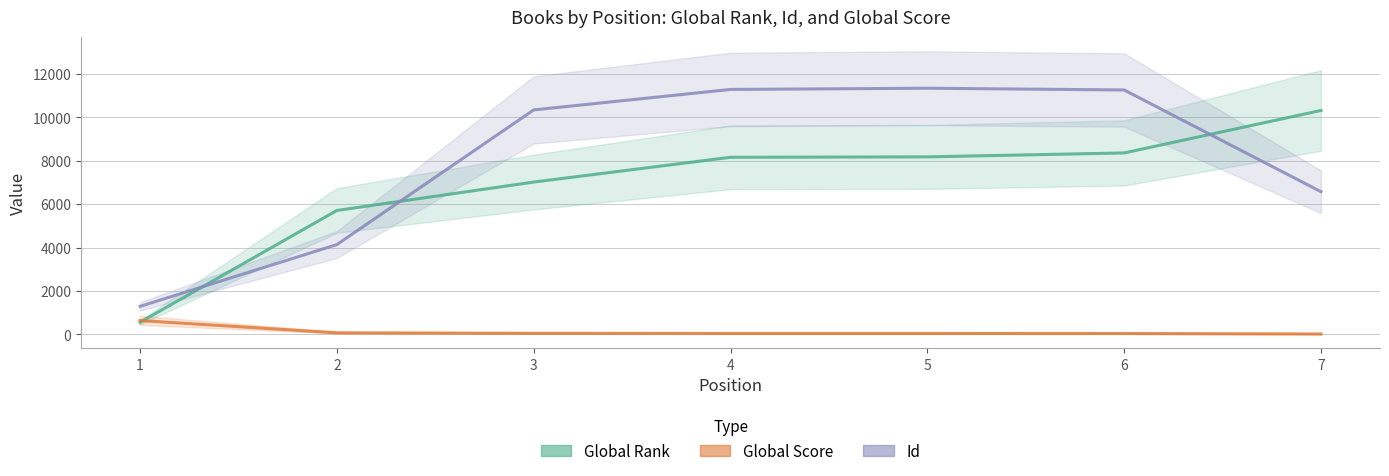

True or false: Global Rank and Global Score intersect in this chart.

True